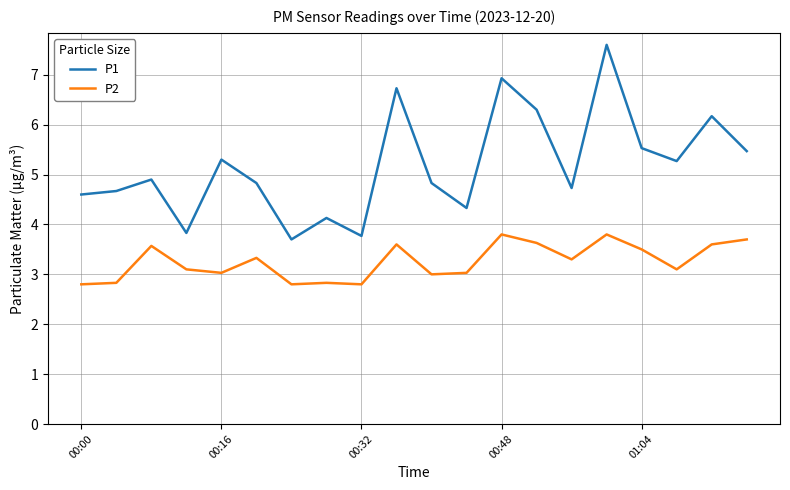

What is the difference between the maximum and minimum values in the P2 series?

1.0